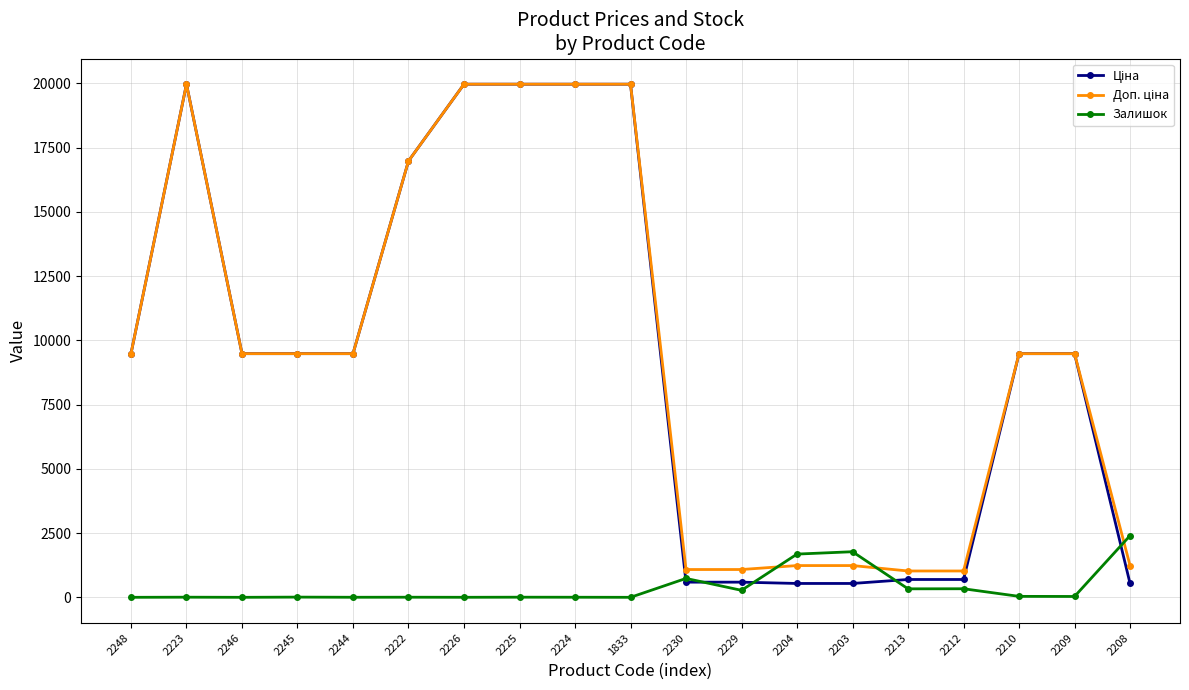

True or false: Залишок has more than 1 interior local peaks.

True